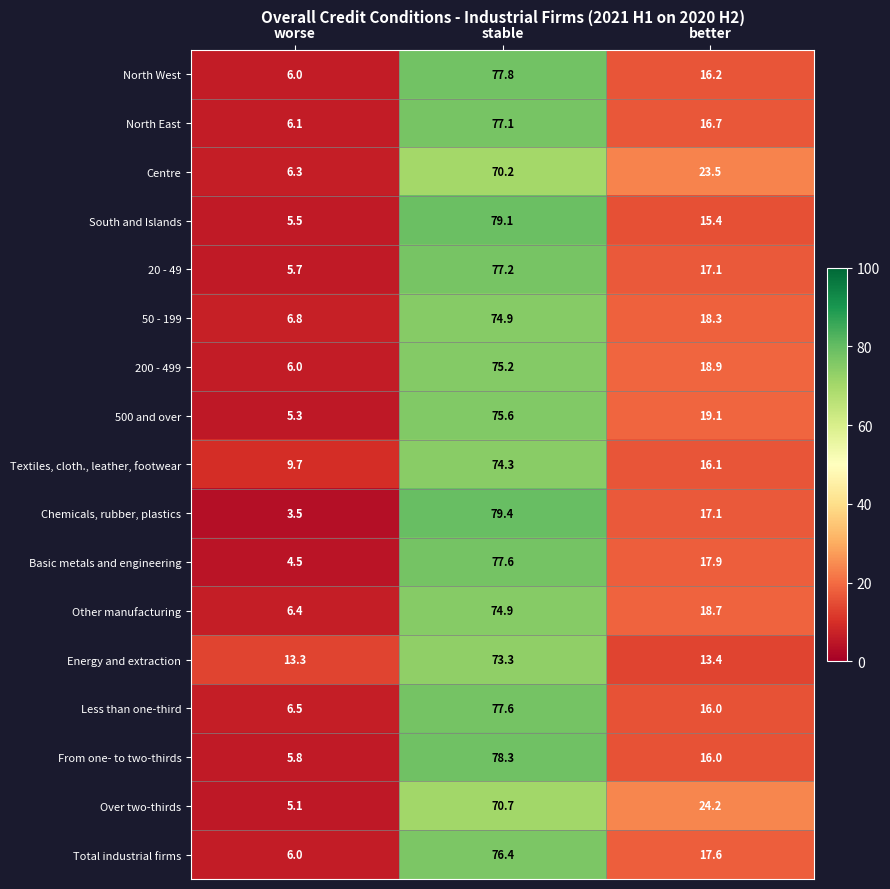

Read the Other manufacturing value at better.

18.7